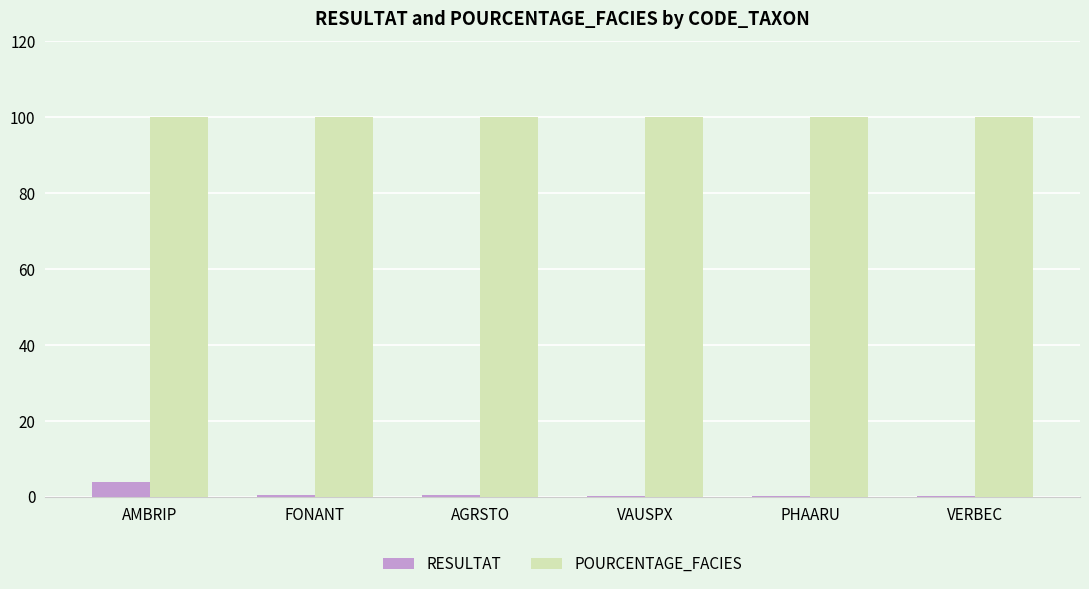

What is the highest value of the RESULTAT series?

3.8